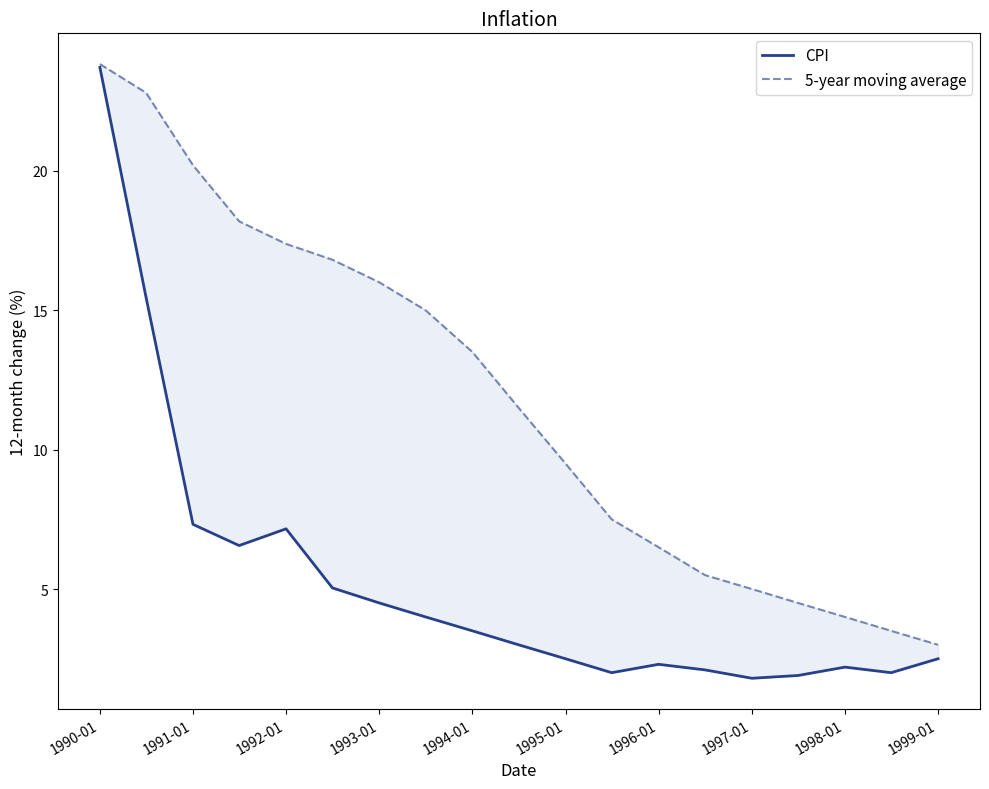

What are all the series names shown in the legend?

CPI, 5-year moving average